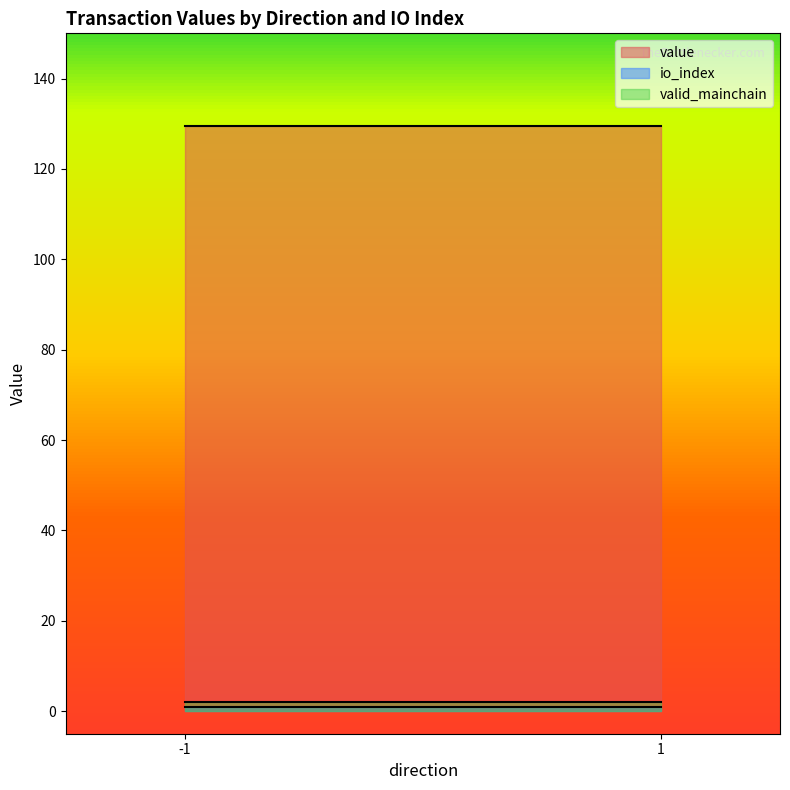

The value of value at -1 is 85.0. True or false?

False